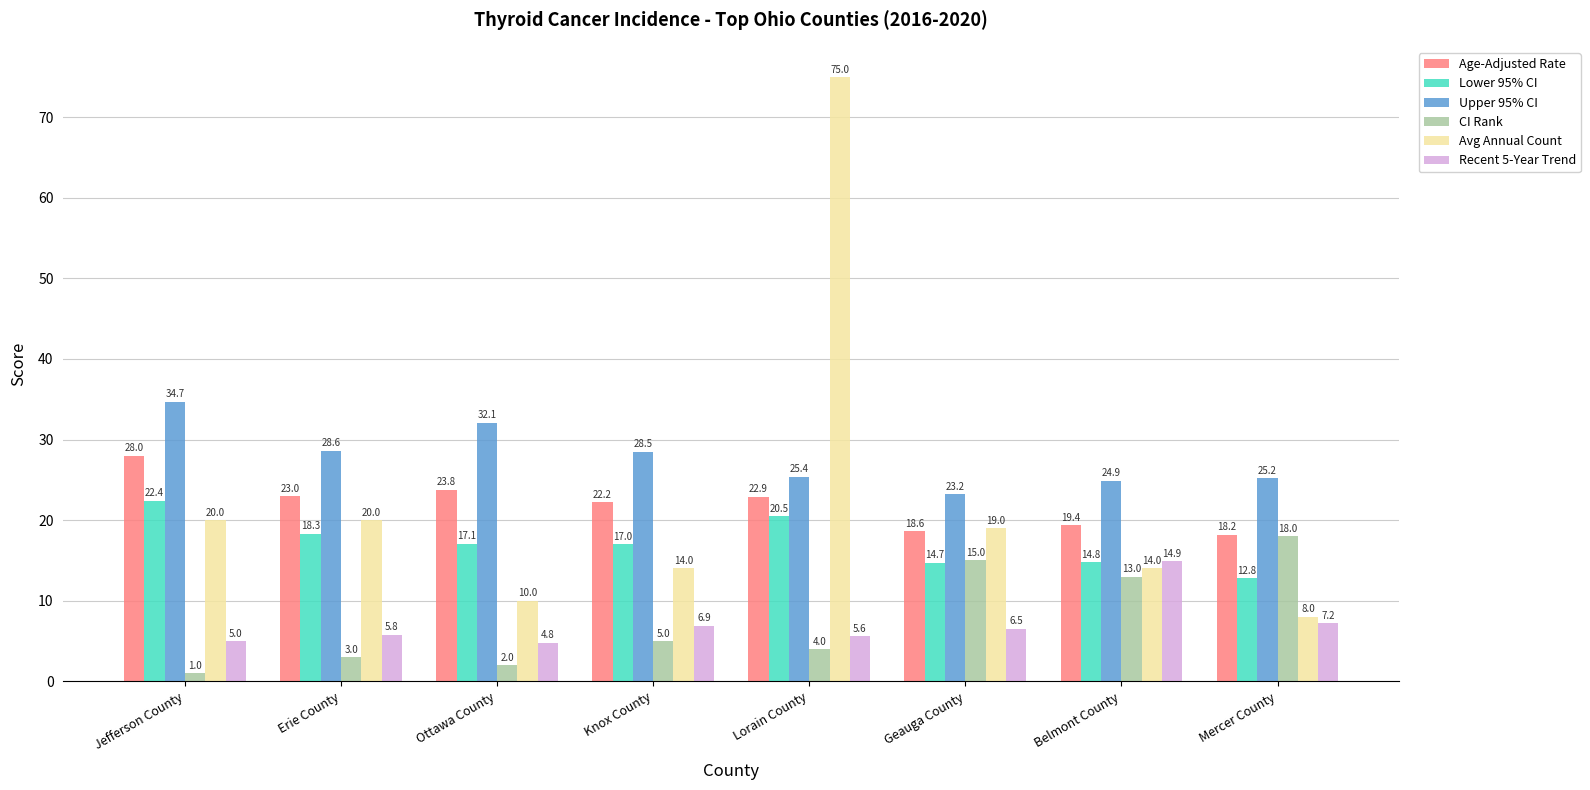

Are the bars grouped side by side (vs. stacked)?

Yes